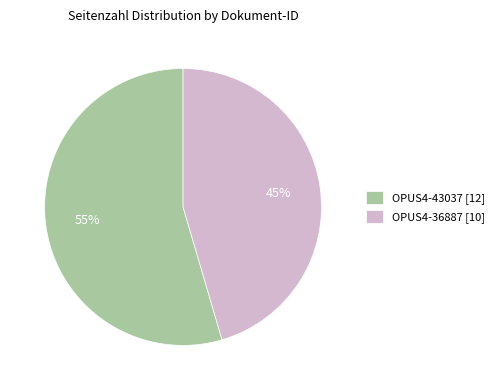

What percentage is the OPUS4-43037 slice, to the nearest percent?

55%